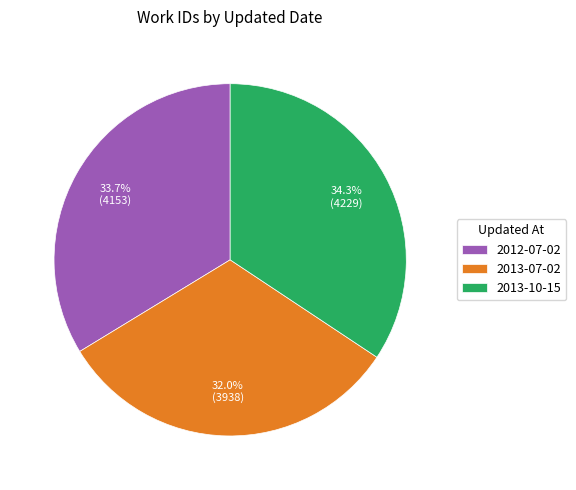

What percentage do 2013-10-15 and 2013-07-02 together represent?

66.3%